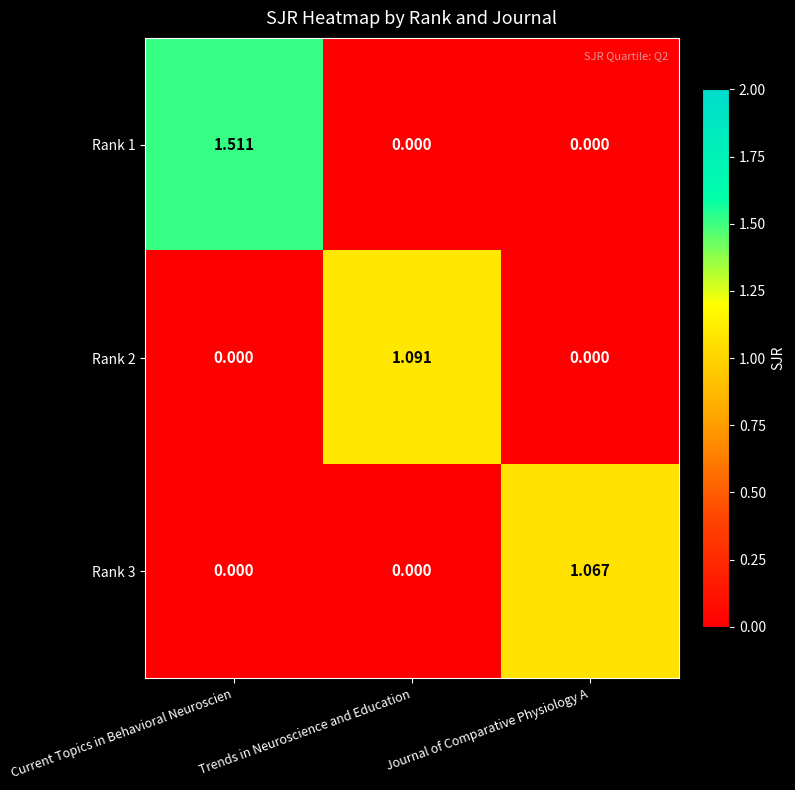

Which category has the highest value in the Rank 1 series?

Current Topics in Behavioral Neuroscien